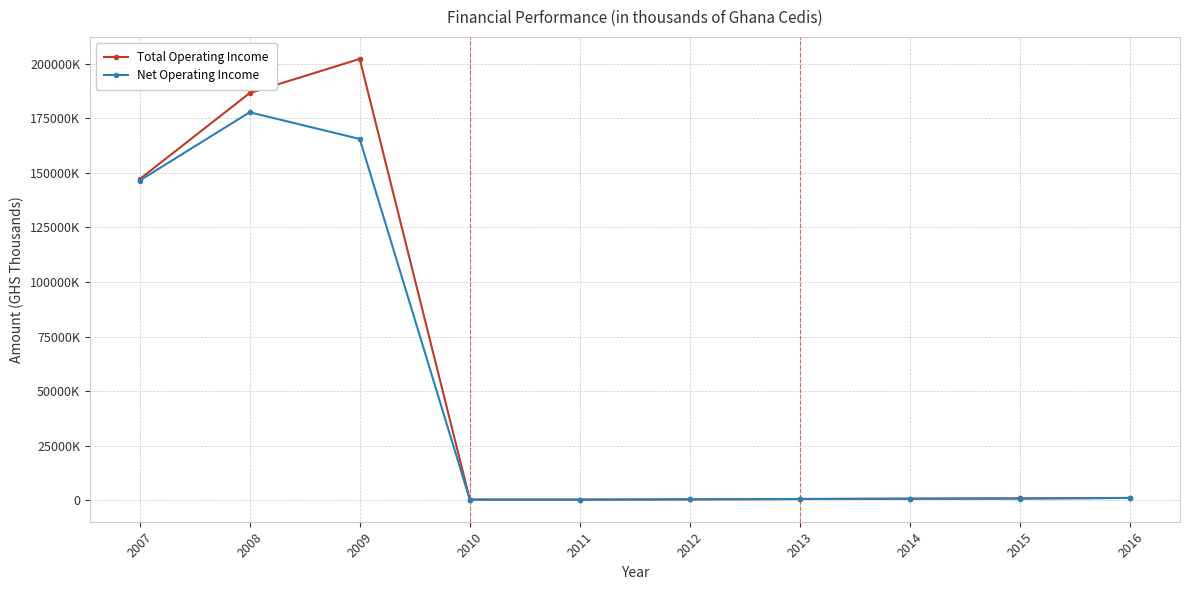

What is the value of the Total Operating Income point at the 3rd from the left?

202223851